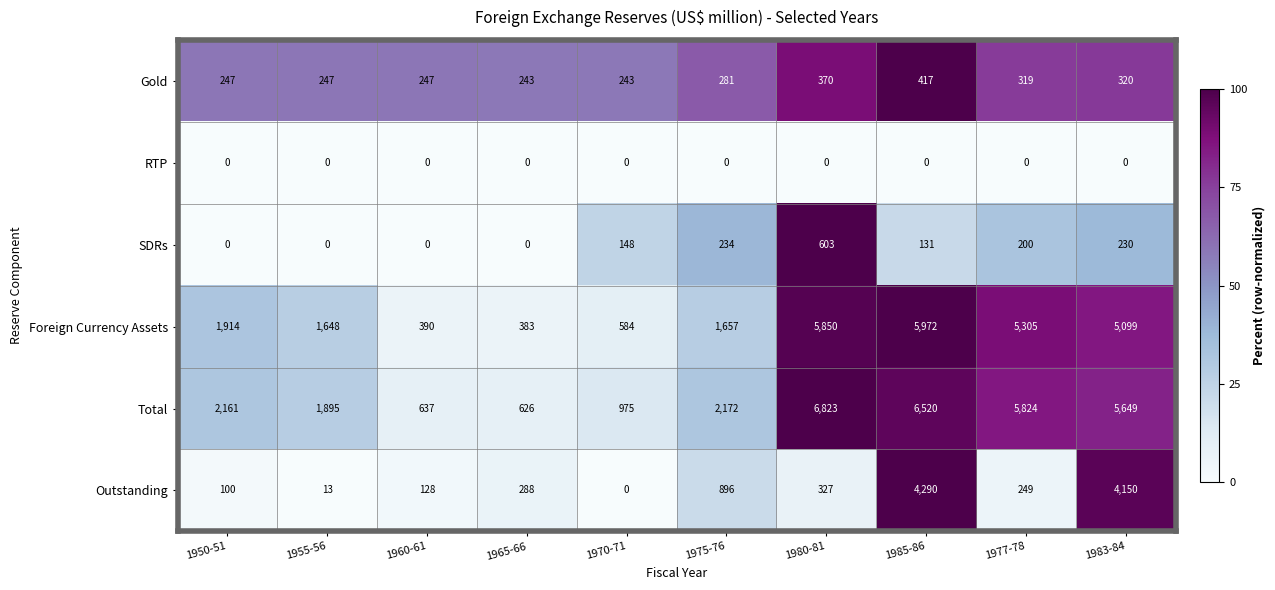

How many series are shown in this chart?

6